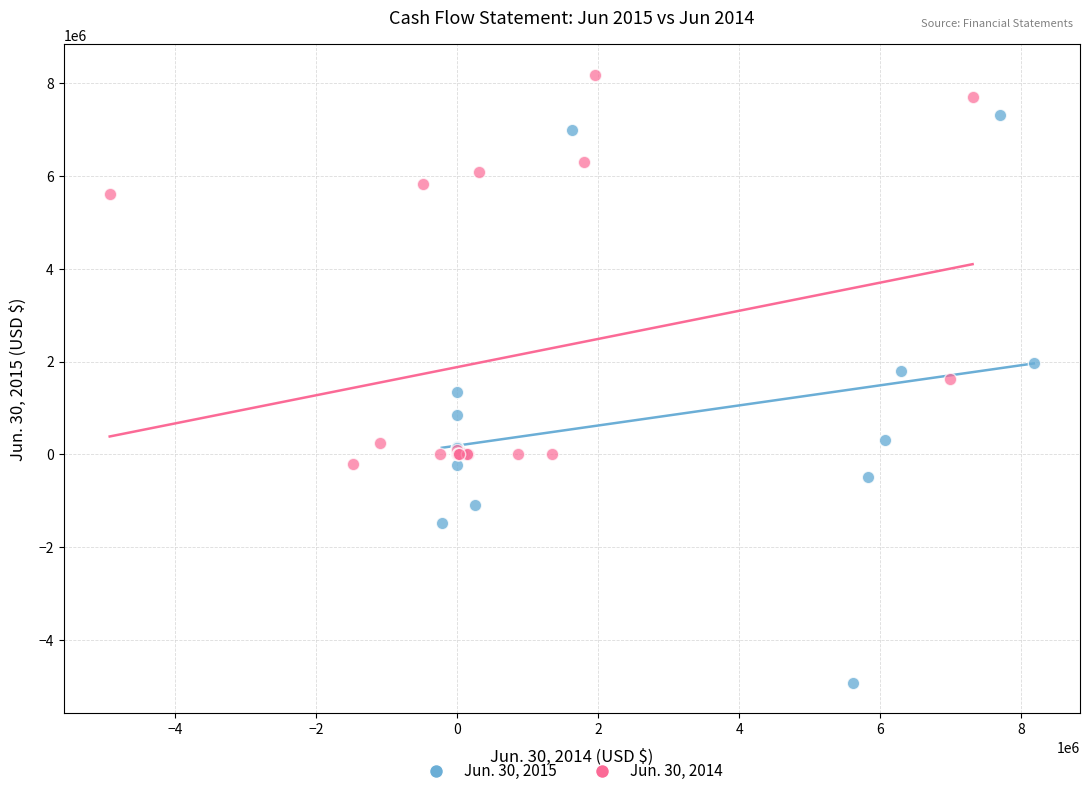

Which series contains the highest Y value?

Jun. 30, 2014